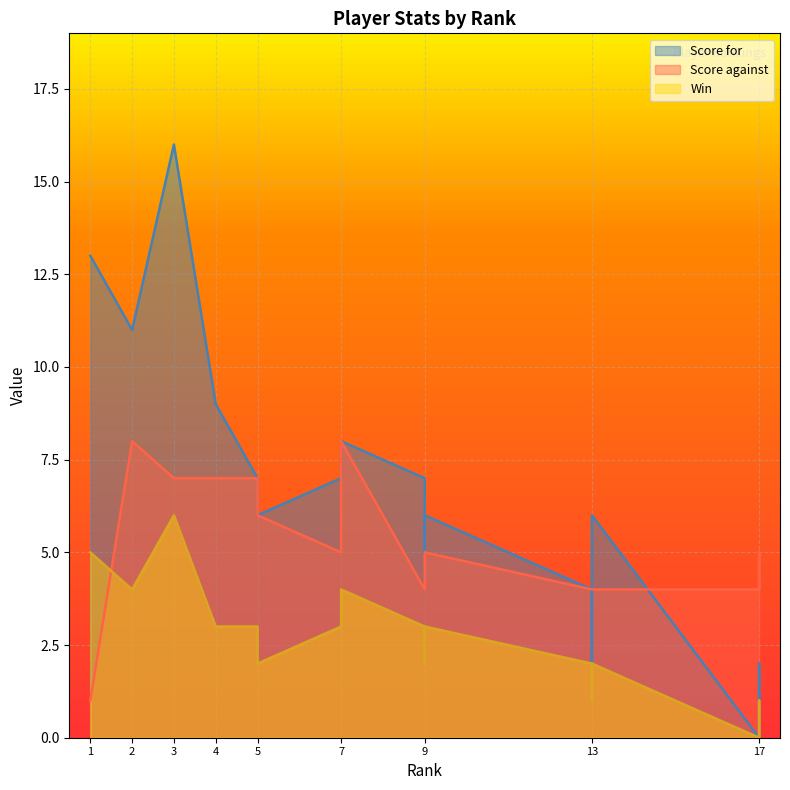

List the series in order of their overall mean, highest first.

Score for, Score against, Win